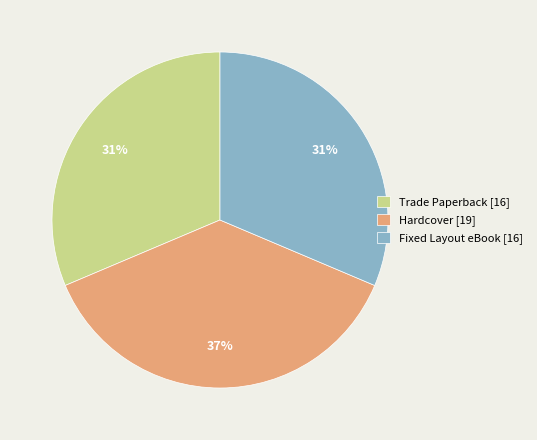

To the nearest percent, what is the difference between the largest and smallest slice percentages?

6%